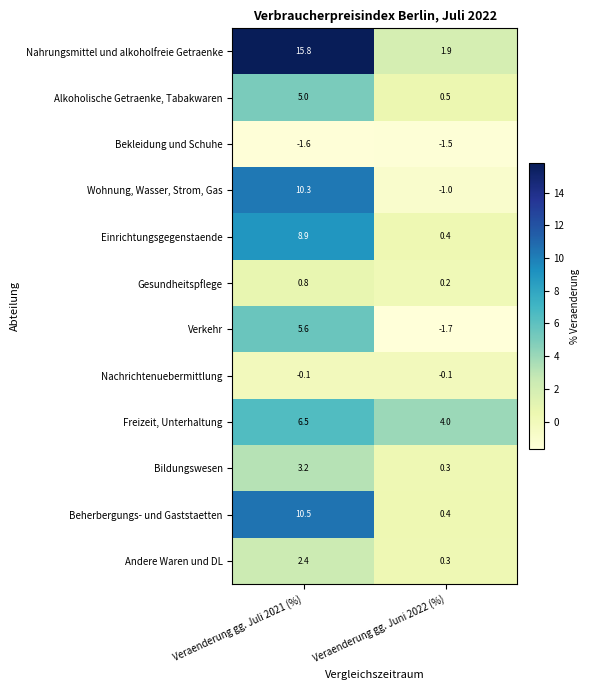

What is the difference between the Freizeit, Unterhaltung values at Veraenderung gg. Juni 2022 (%) and Veraenderung gg. Juli 2021 (%)?

2.5